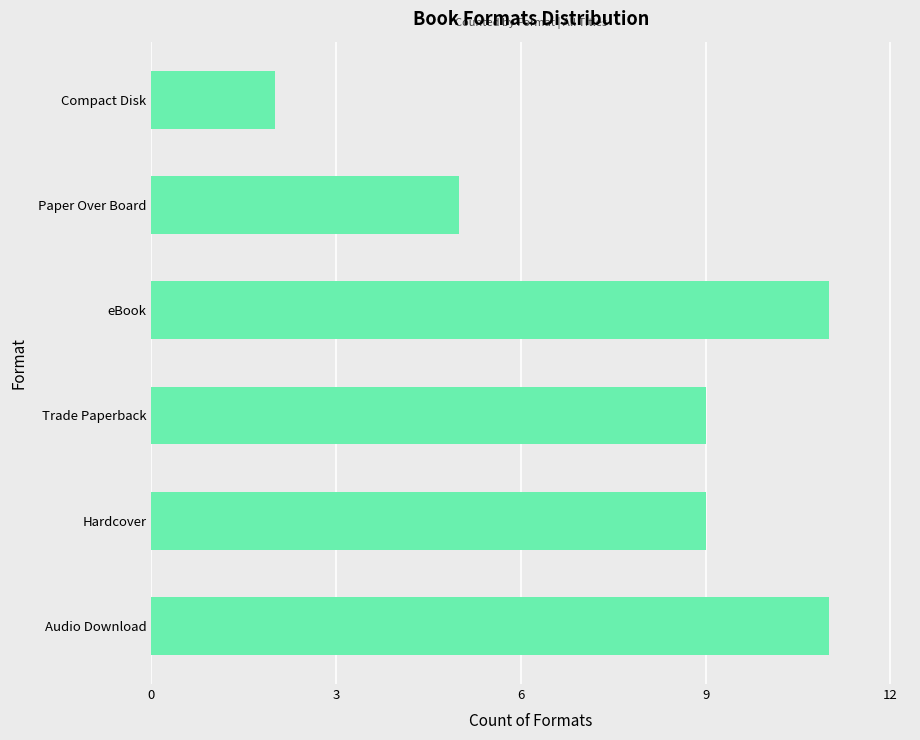

What is the ratio of the value at Trade Paperback to the value at Compact Disk?

4.5